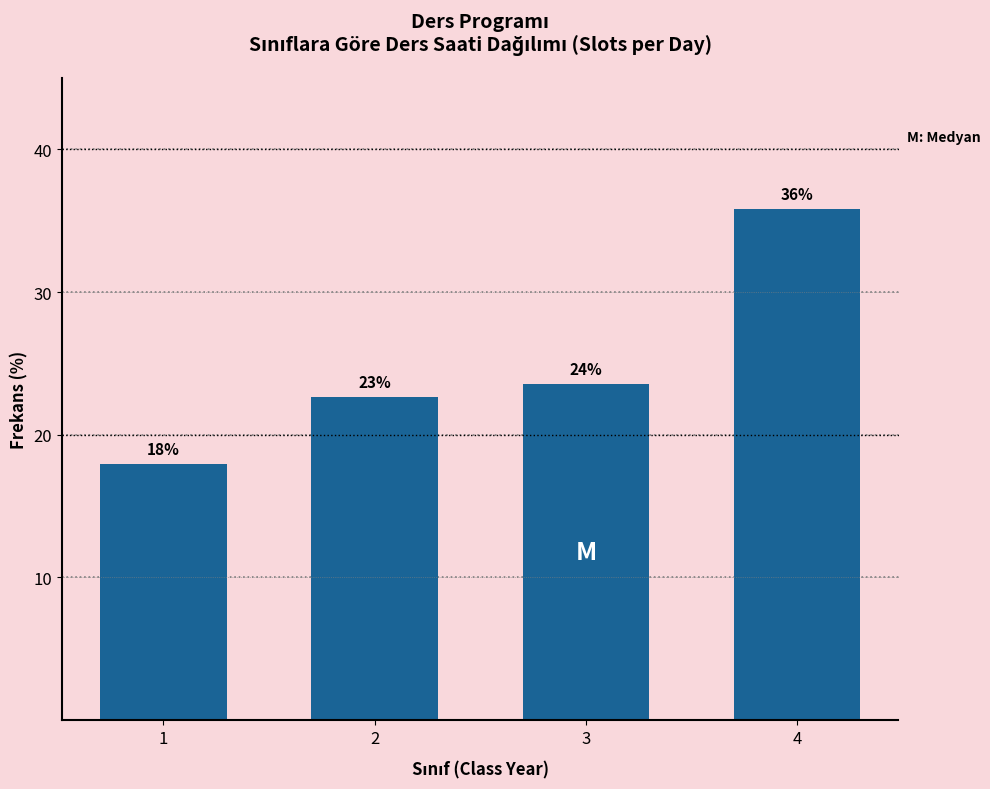

Between 4 and 3, which is larger?

4